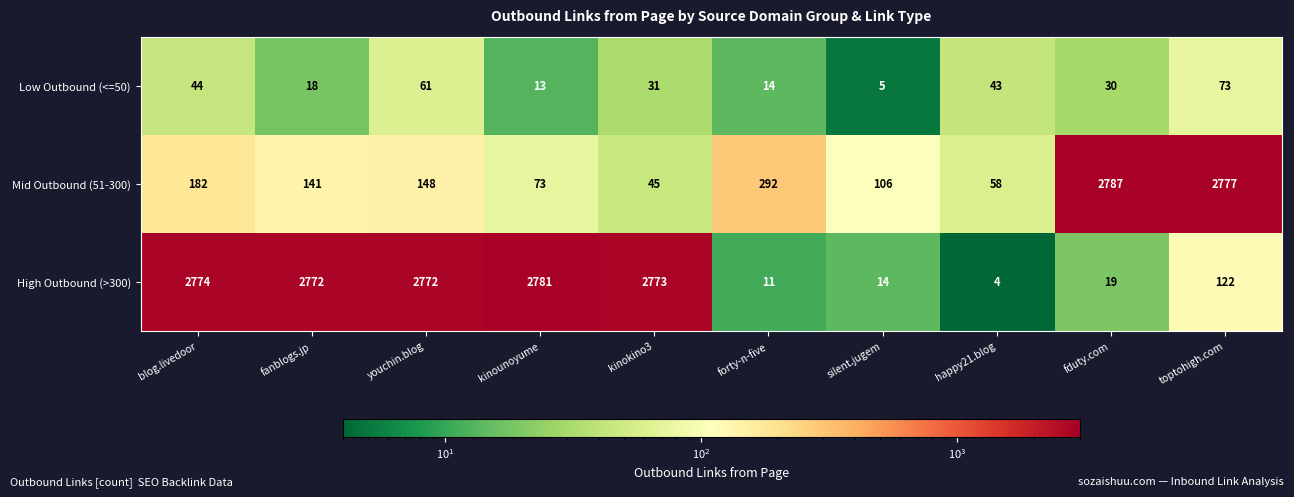

Which series has the largest range (max minus min)?

High Outbound (>300)